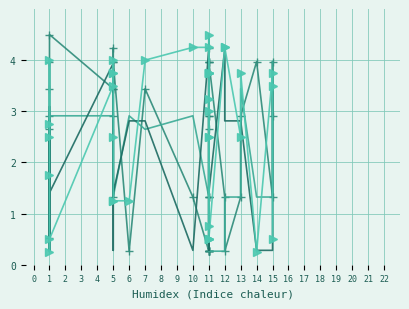

Reading left to right, list all the values displayed in this chart.

C2: 4.0	3.4	0.5	2.9	2.6	4.5	3.4	4.2	3.4	2.9	1.3	4.0	4.0	0.3	3.4	1.3	0.3	1.3	2.9	4.0	2.6	4.0	0.3	1.3	0.3	1.3	2.9	0.3	0.3	4.2	0.3	4.0	1.3	0.3	1.3	2.9	4.0	1.3	4.0	2.9
C3: 2.9	1.3	2.9	0.3	0.3	2.9	2.9	1.3	2.6	2.6	1.3	4.0	1.3	2.9	2.6	2.9	1.3	4.0	0.5	2.9	2.6	0.3	3.2	3.7	4.5	3.7	3.7	0.3	3.2	1.9	0.3	0.3	0.3	1.3	1.3	3.4	1.3	1.3	1.3	4.0
C4: 2.8	0.3	3.1	0.3	0.3	1.4	3.9	3.4	3.7	0.3	2.8	2.8	1.4	2.8	2.8	0.3	4.2	4.2	0.6	4.2	4.2	2.8	3.1	2.8	1.4	4.2	4.2	4.5	4.2	0.3	2.8	1.4	4.2	2.8	2.8	2.8	0.3	0.3	0.3	3.4
C5: 2.5	4.0	2.8	1.8	0.2	0.5	3.5	3.8	4.0	3.8	2.5	1.2	1.2	1.2	4.0	4.2	4.2	3.8	3.8	0.8	3.2	2.5	0.5	3.8	0.5	2.5	3.8	4.5	3.8	3.0	0.5	0.5	4.2	4.2	2.5	3.8	0.2	3.8	3.5	0.5